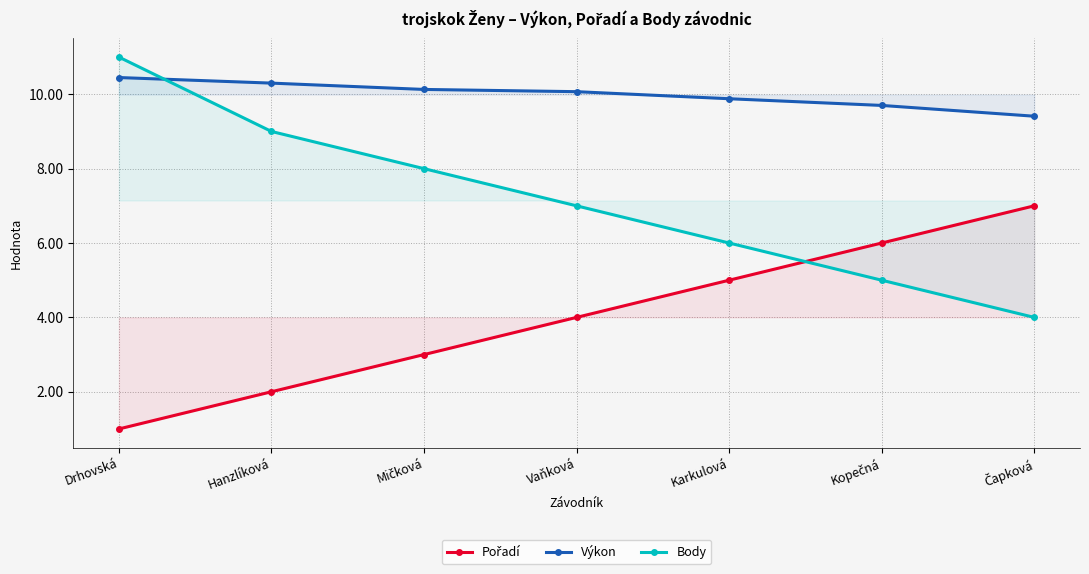

Which series has the largest range (max minus min)?

Body